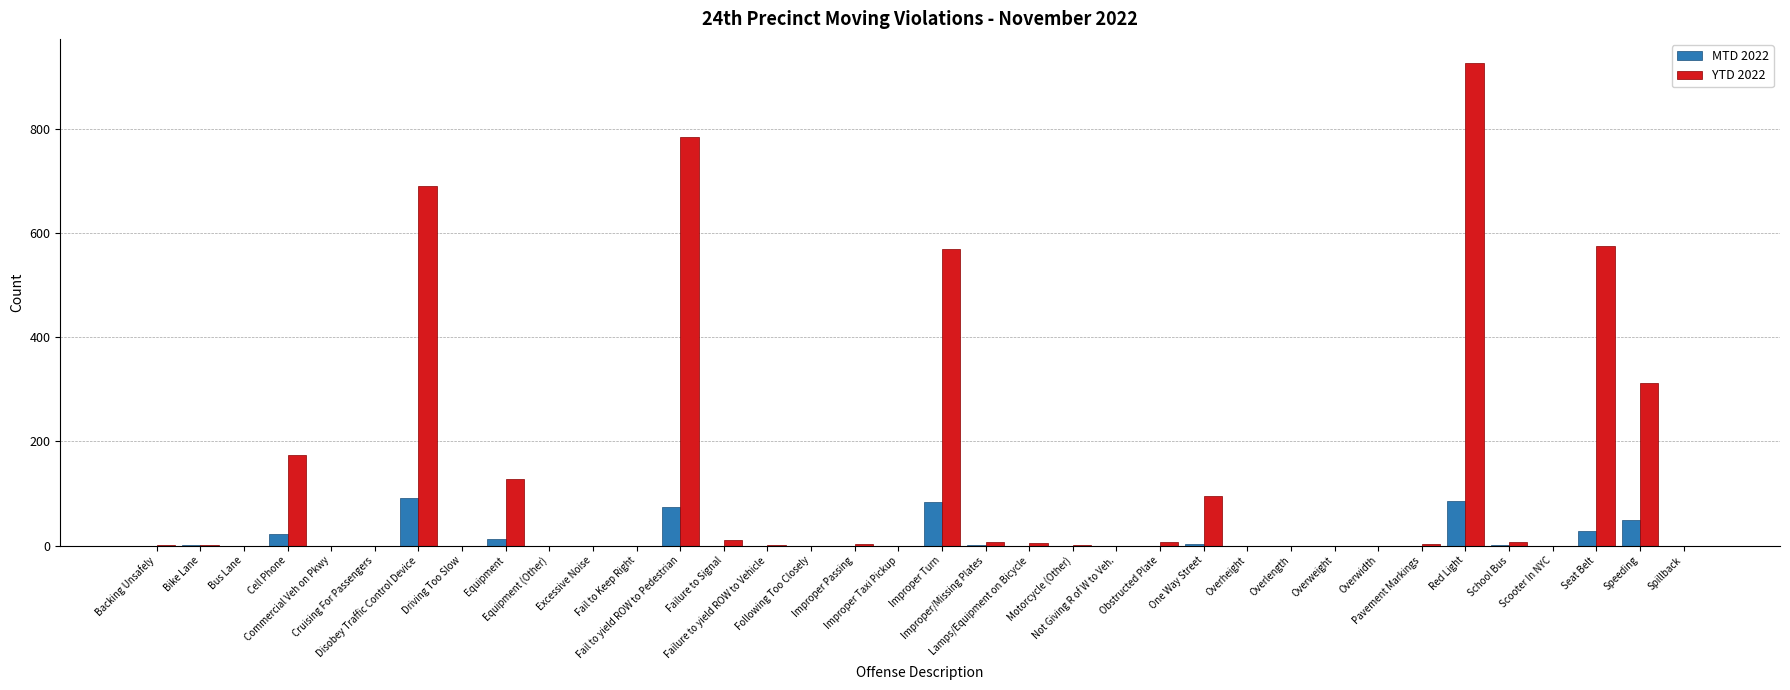

Are the bars grouped side by side (vs. stacked)?

Yes